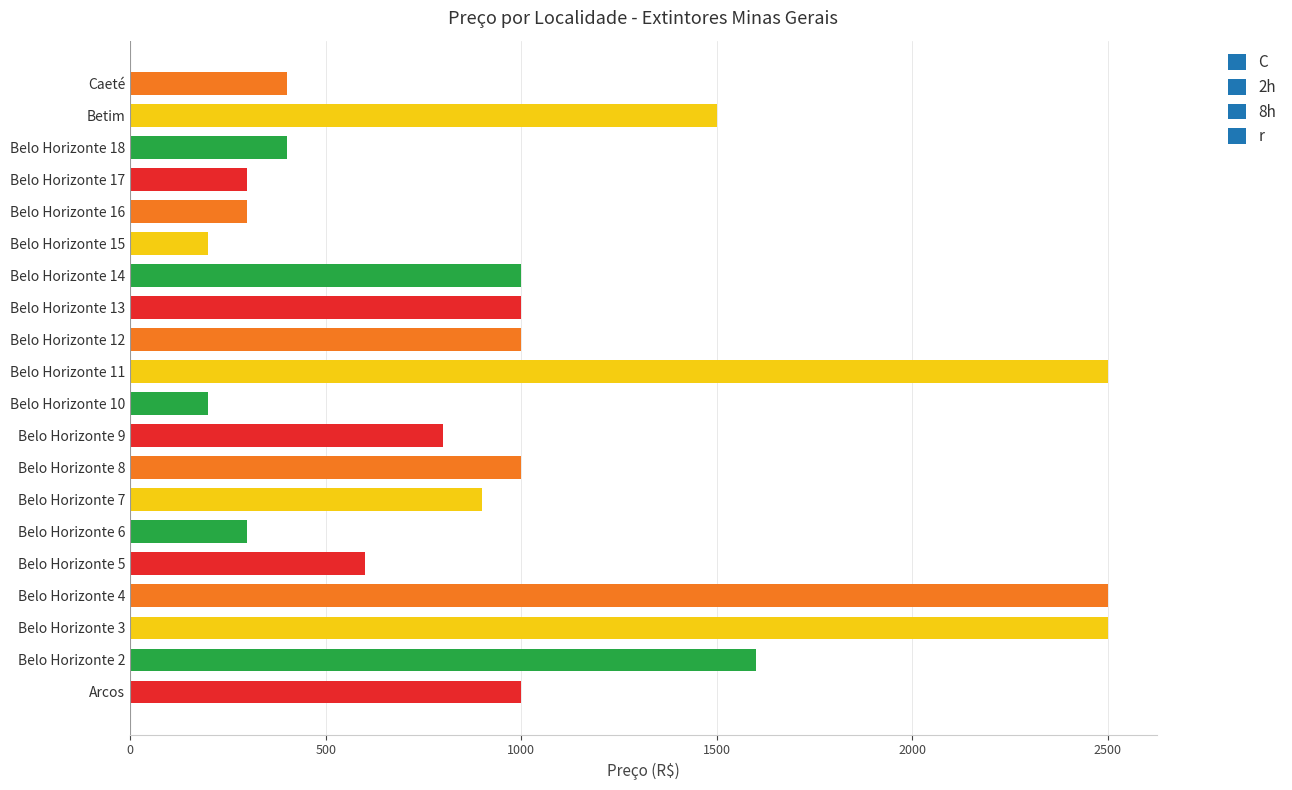

What is the difference between the second highest and second lowest values?

2300